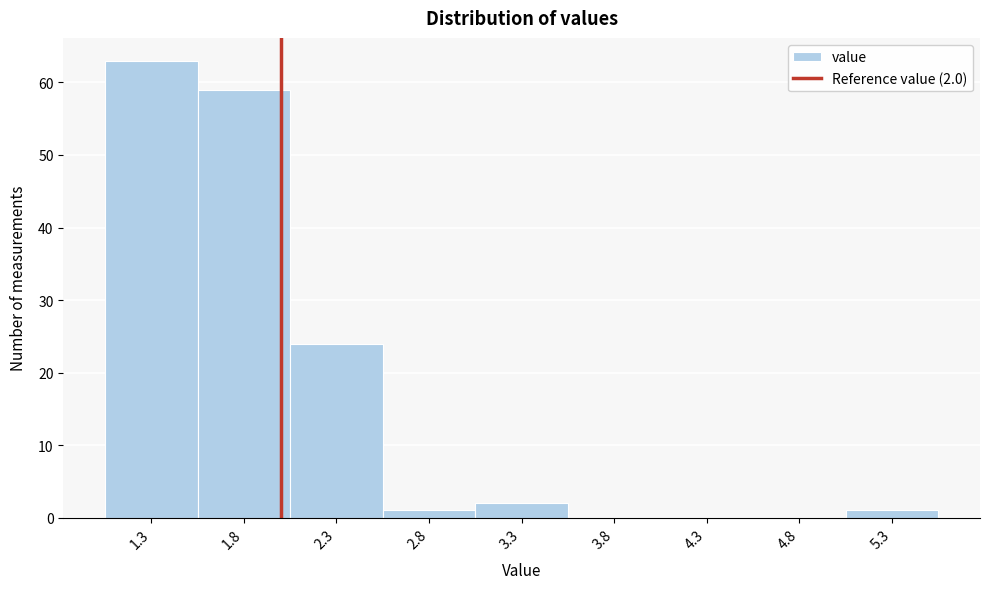

Which range on the x-axis has the tallest bar?

1.05 to 1.55